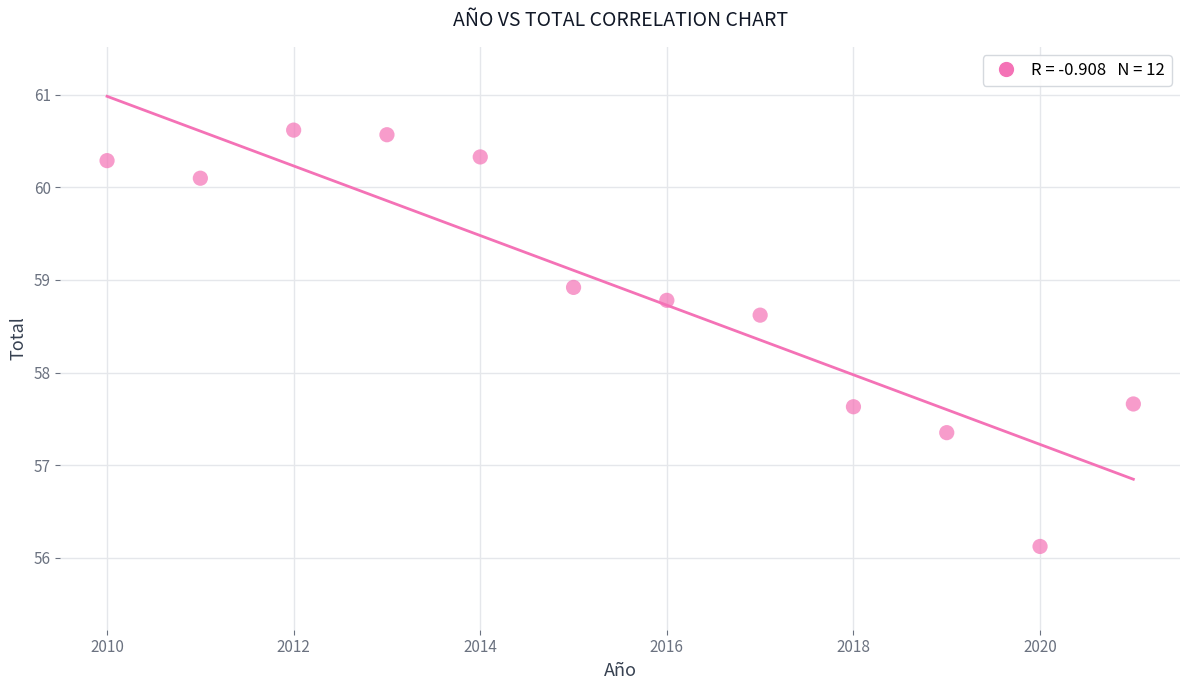

What is the range of X values (max minus min)?

11.0